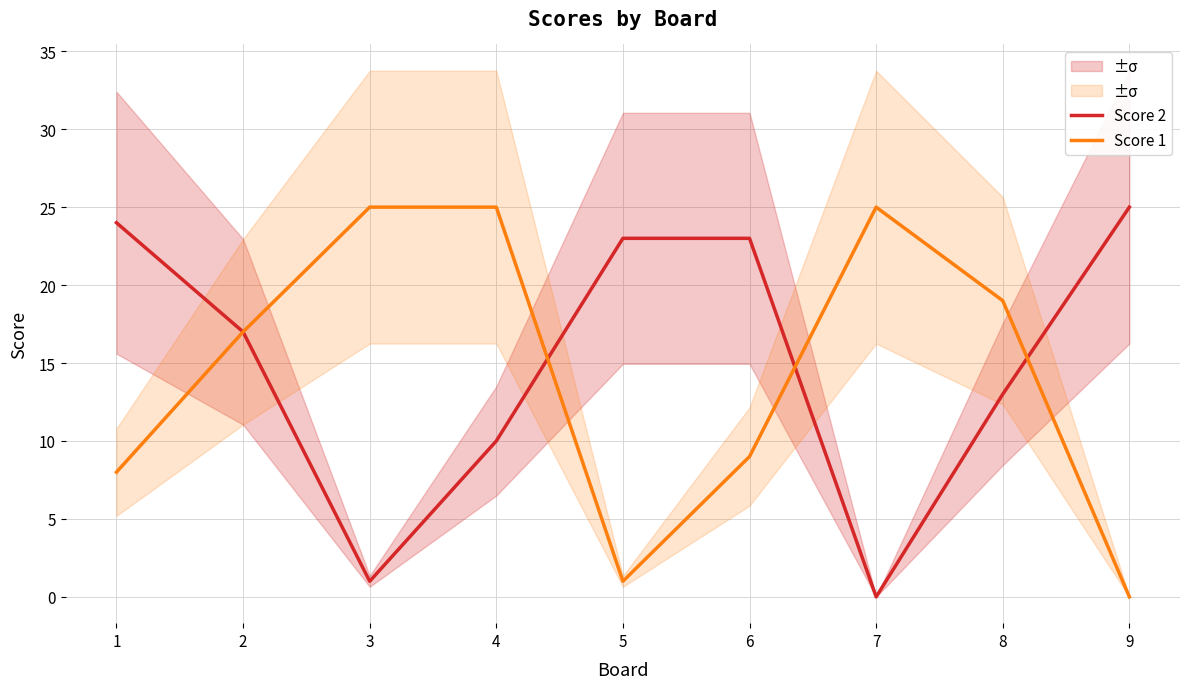

Reading right to left, what are all the values shown in this chart?

Score 2: 25	13	0	23	23	10	1	17	24
Score 1: 0	19	25	9	1	25	25	17	8